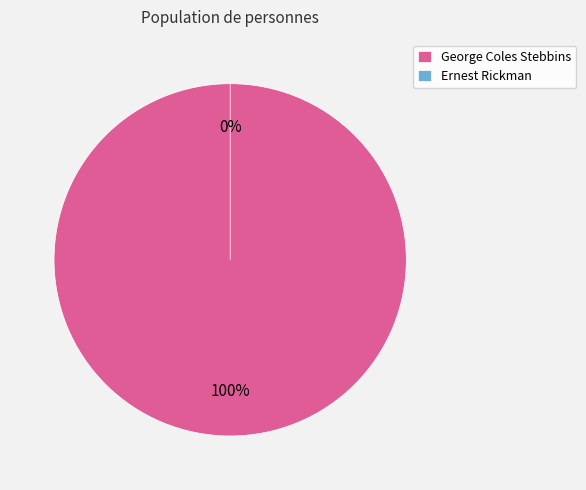

To the nearest percent, what percentage of the pie is George Coles Stebbins?

100%